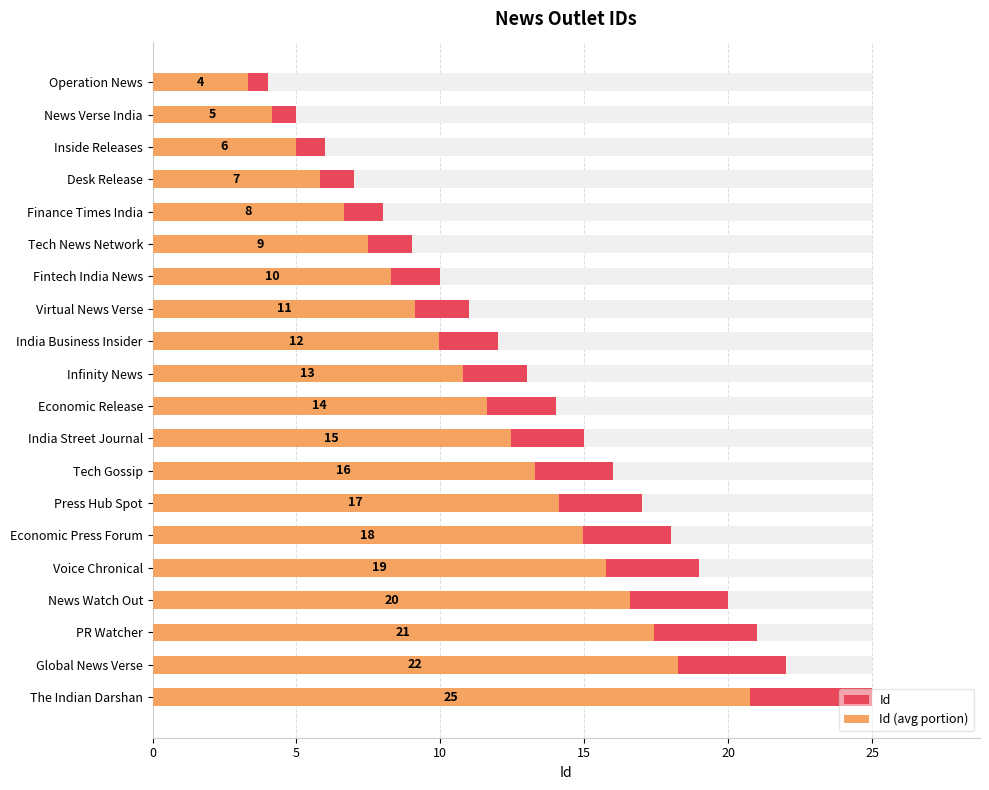

What is the greatest value displayed?

25.0